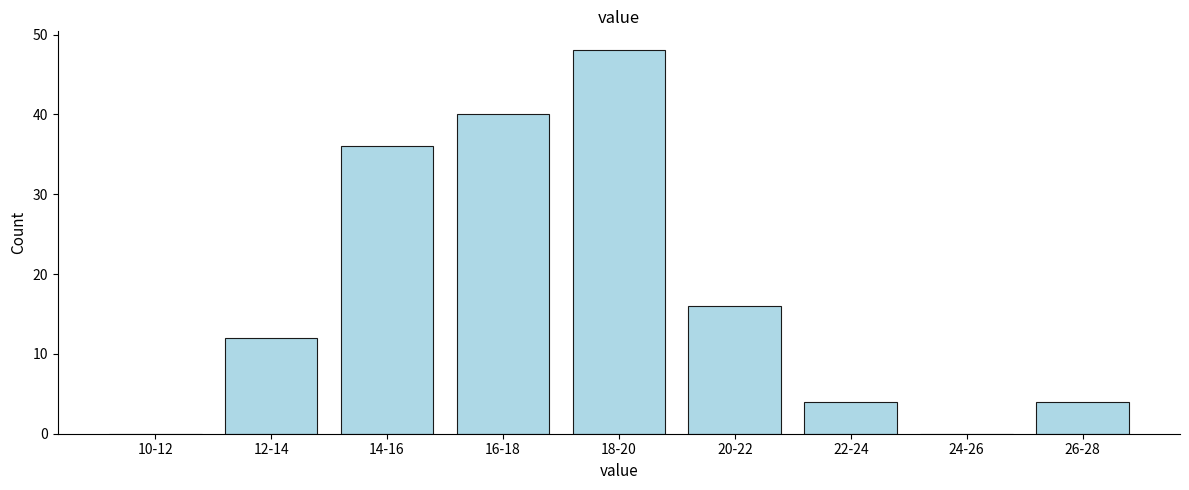

Reading right to left, what are all the values shown in this chart?

26-28=4	24-26=0	22-24=4	20-22=16	18-20=48	16-18=40	14-16=36	12-14=12	10-12=0